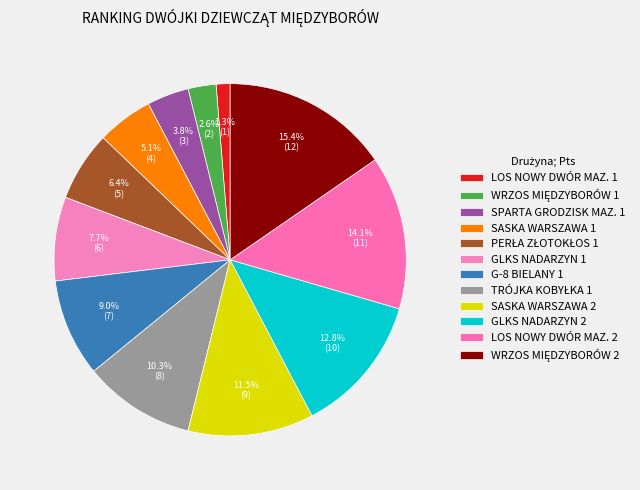

The LOS NOWY DWÓR MAZ. 2 slice represents 14% of the pie. True or false?

True